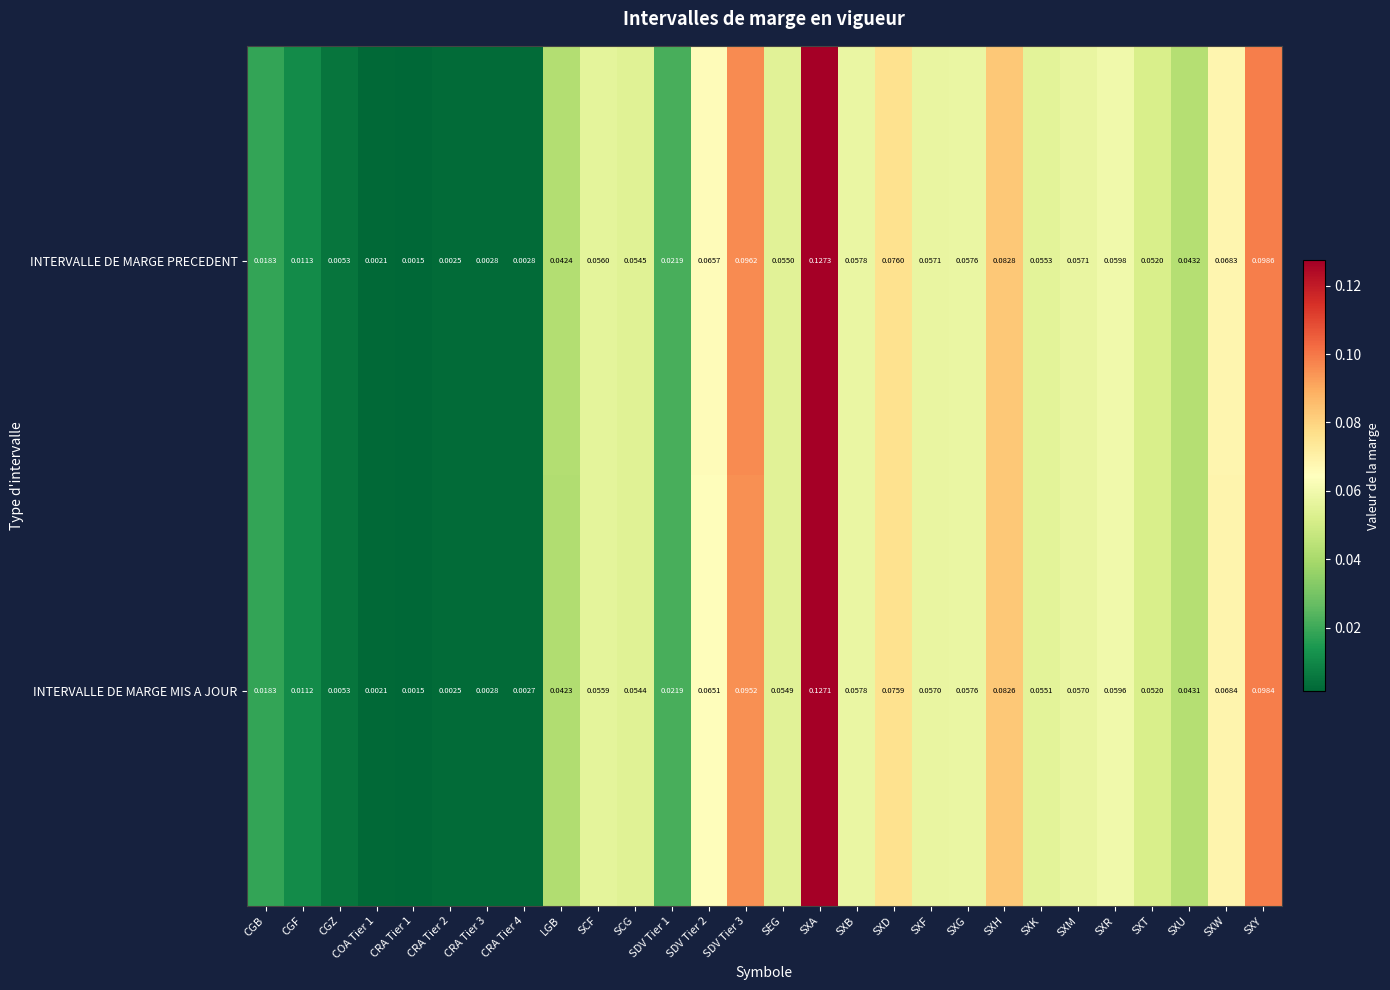

At how many categories does at least one series exceed 0?

28